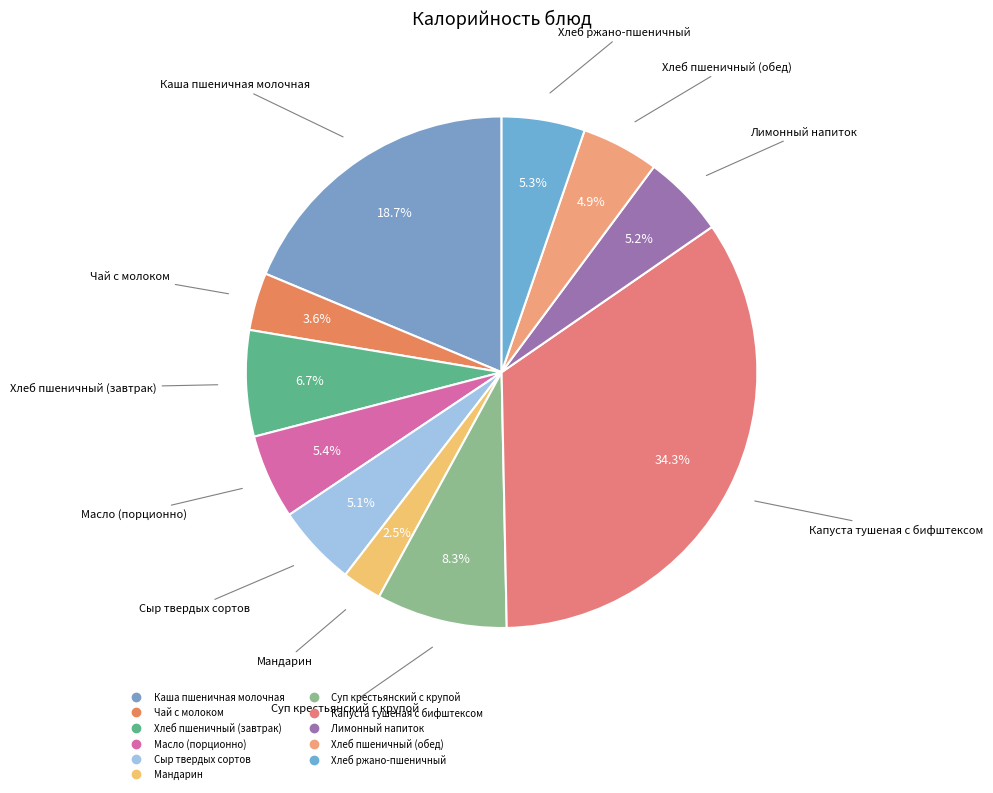

To the nearest percent, what is the difference between the largest and smallest slice percentages?

32%